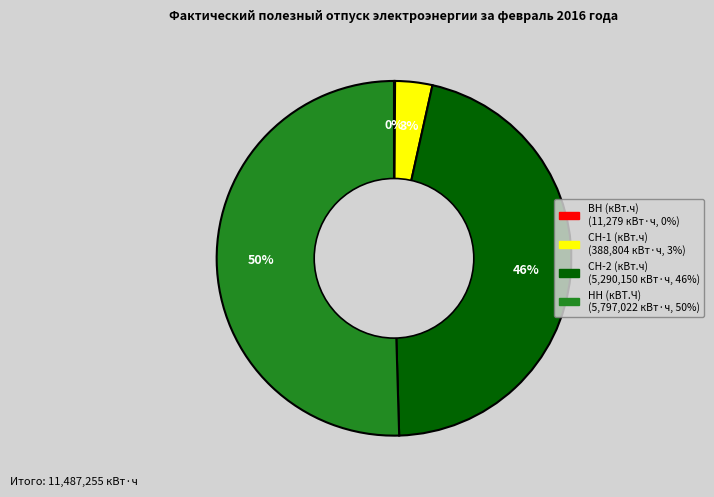

What is the largest slice in the pie chart?

НН (кВТ.Ч)